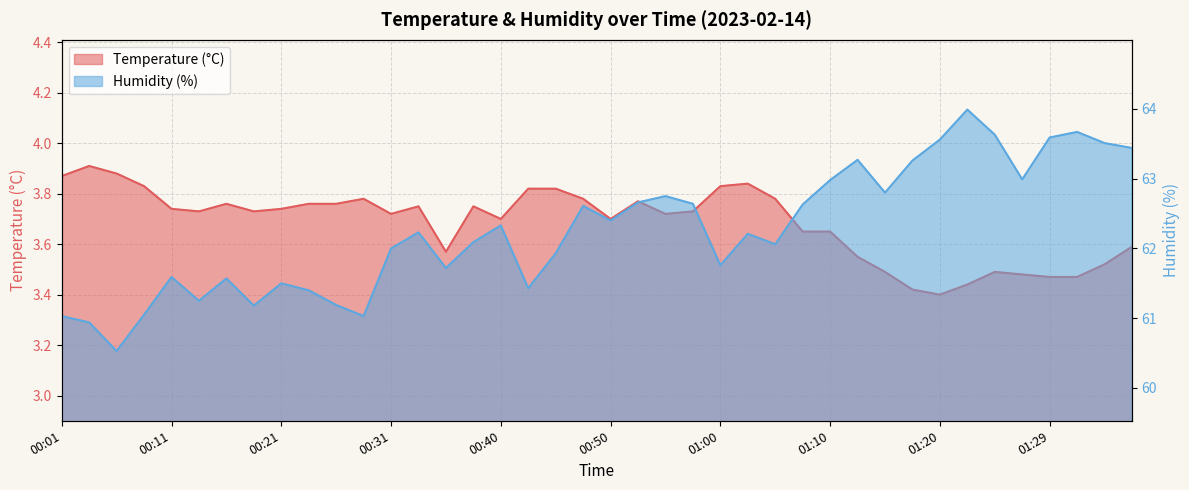

What are all the series names shown in the legend?

Temperature (°C), Humidity (%)